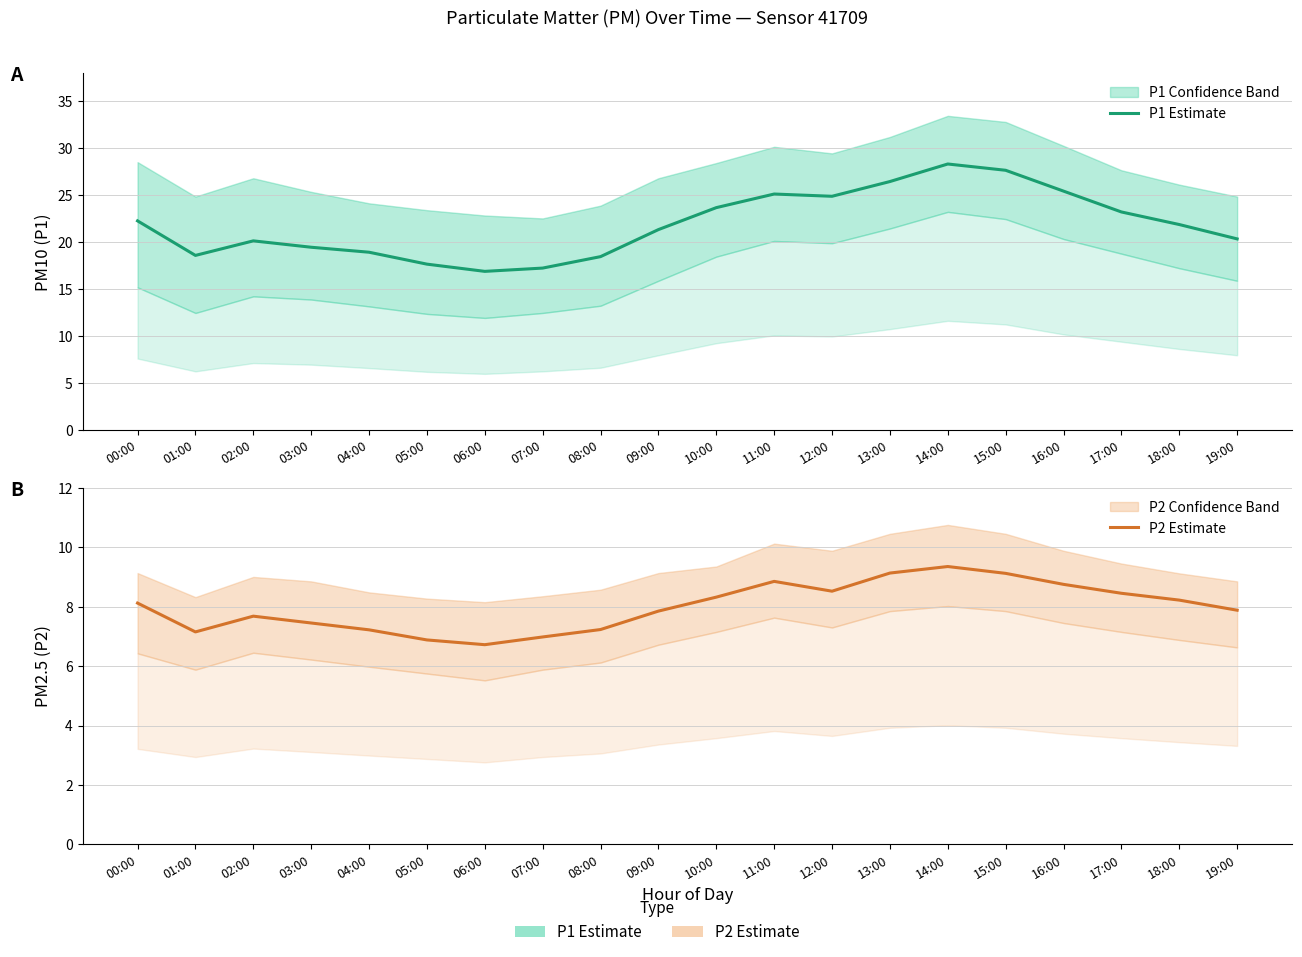

Rank the series at 06:00 from highest to lowest value.

P1 Estimate, P2 Estimate